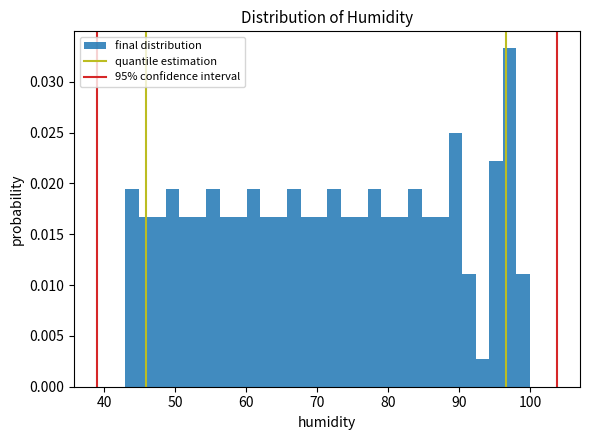

Around what value on the x-axis is the tallest bar? Give the approximate position of its centre, as read against the axis.

97